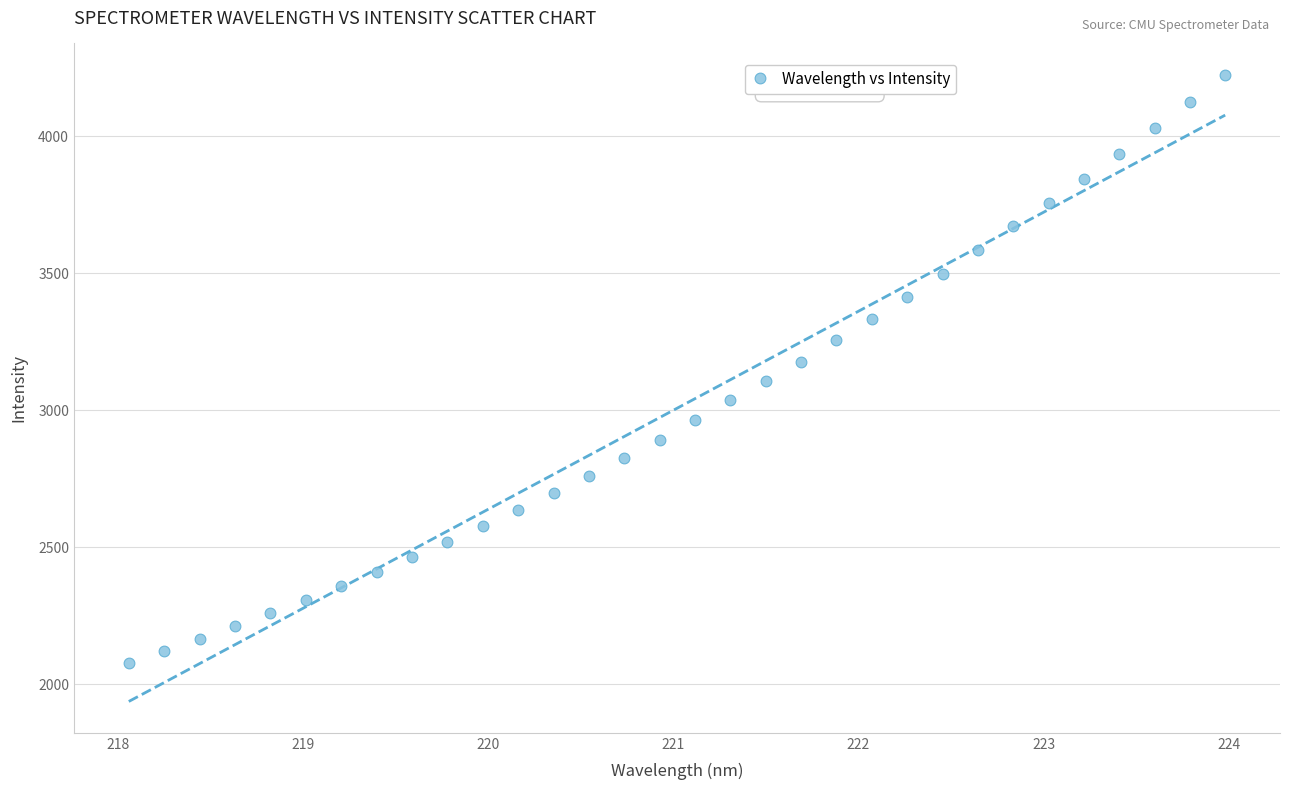

What is the range of Y values (max minus min)?

2145.9